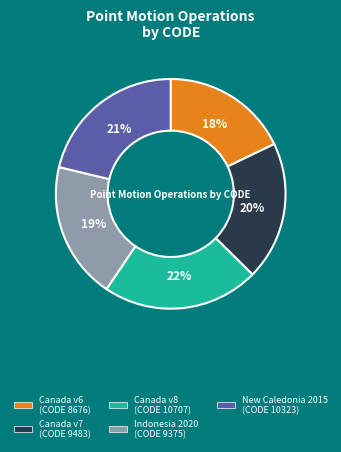

To the nearest percent, what is the average slice percentage?

20%